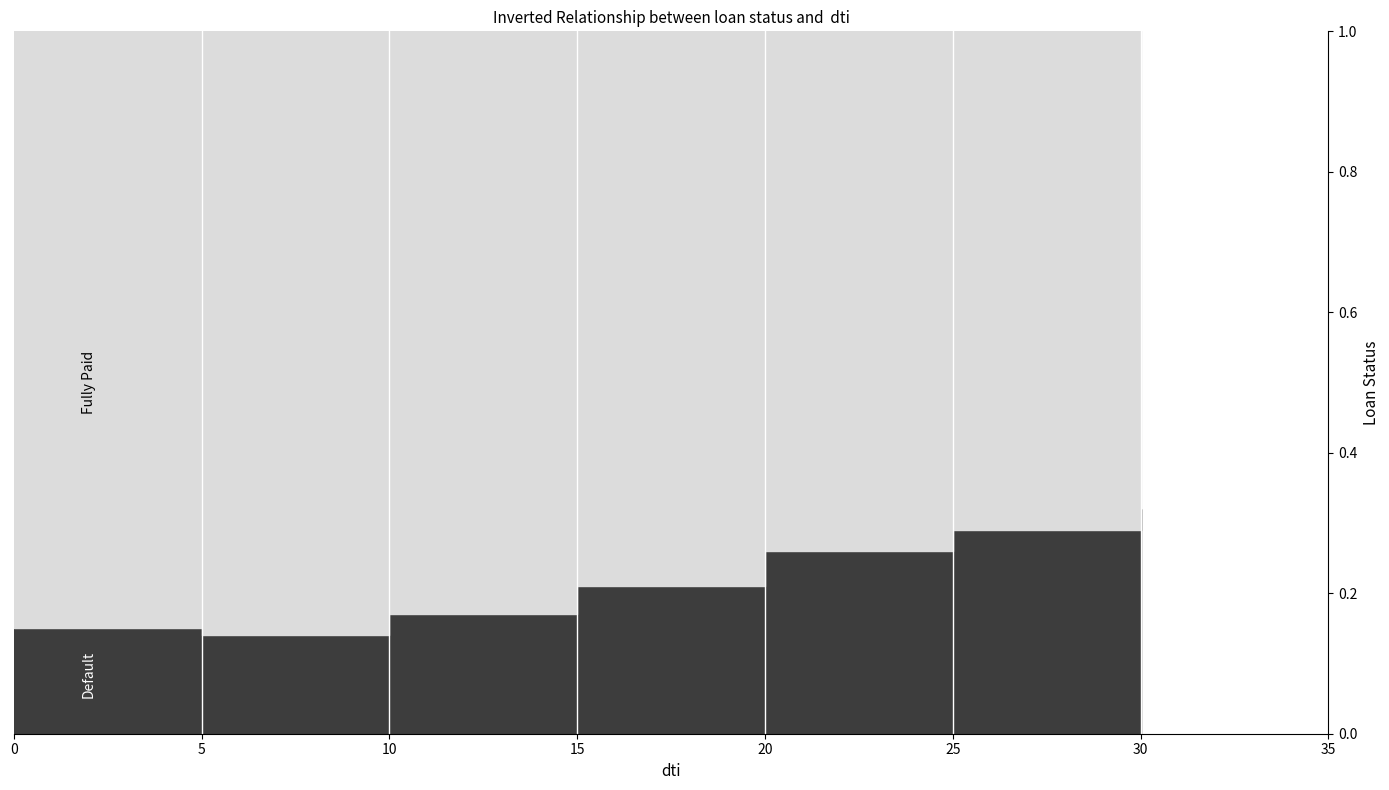

Reading left to right, list all the values displayed in this chart.

Default: 0.1	0.1	0.2	0.2	0.3	0.3	0.3
Fully Paid: 0.8	0.9	0.8	0.8	0.7	0.7	0.7